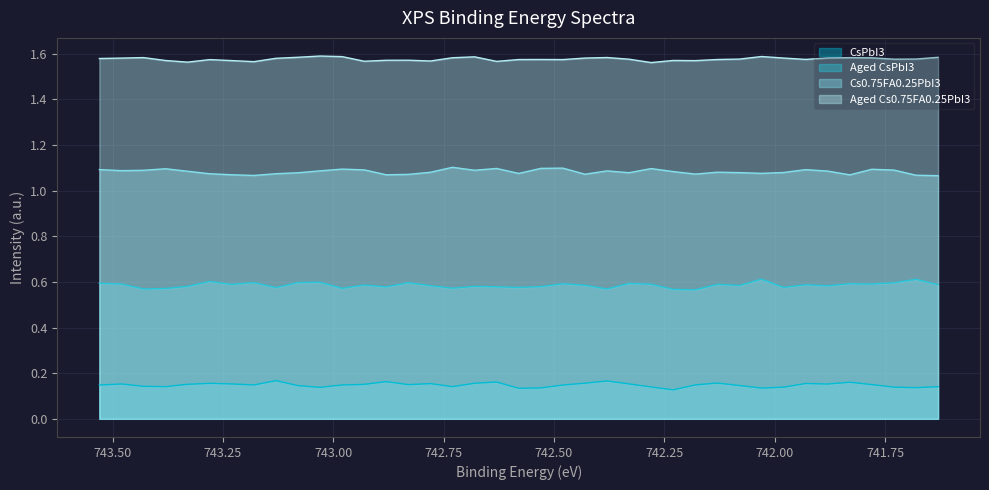

True or false: Aged CsPbI3 and Aged Cs0.75FA0.25PbI3 intersect in this chart.

False